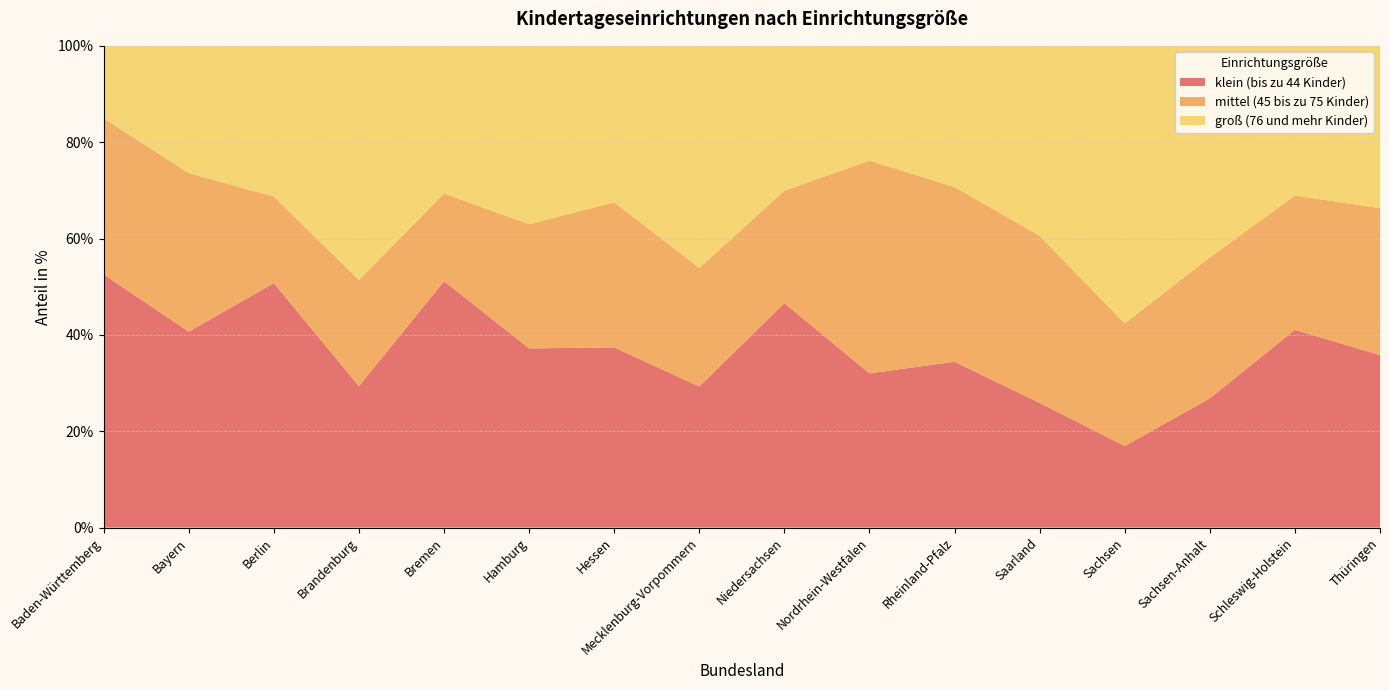

Reading left to right, extract all data points from this chart.

klein (bis zu 44 Kinder): 52.6	40.7	50.8	29.4	51.1	37.2	37.4	29.3	46.6	32.0	34.4	25.9	16.9	26.8	41.0	35.8
mittel (45 bis zu 75 Kinder): 32.4	32.9	18.0	22.0	18.2	25.8	30.1	24.6	23.4	44.1	36.3	34.7	25.4	29.3	27.9	30.5
groß (76 und mehr Kinder): 15.1	26.4	31.3	48.6	30.6	37.0	32.5	46.1	30.1	23.8	29.3	39.4	57.6	43.9	31.1	33.7